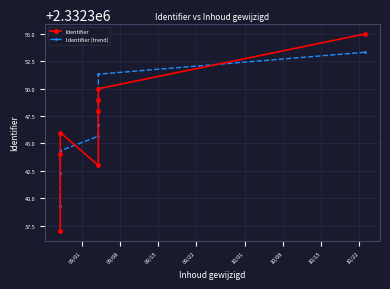

Between which two adjacent categories do Identifier and Identifier (trend) first intersect?

09/01 and 09/08